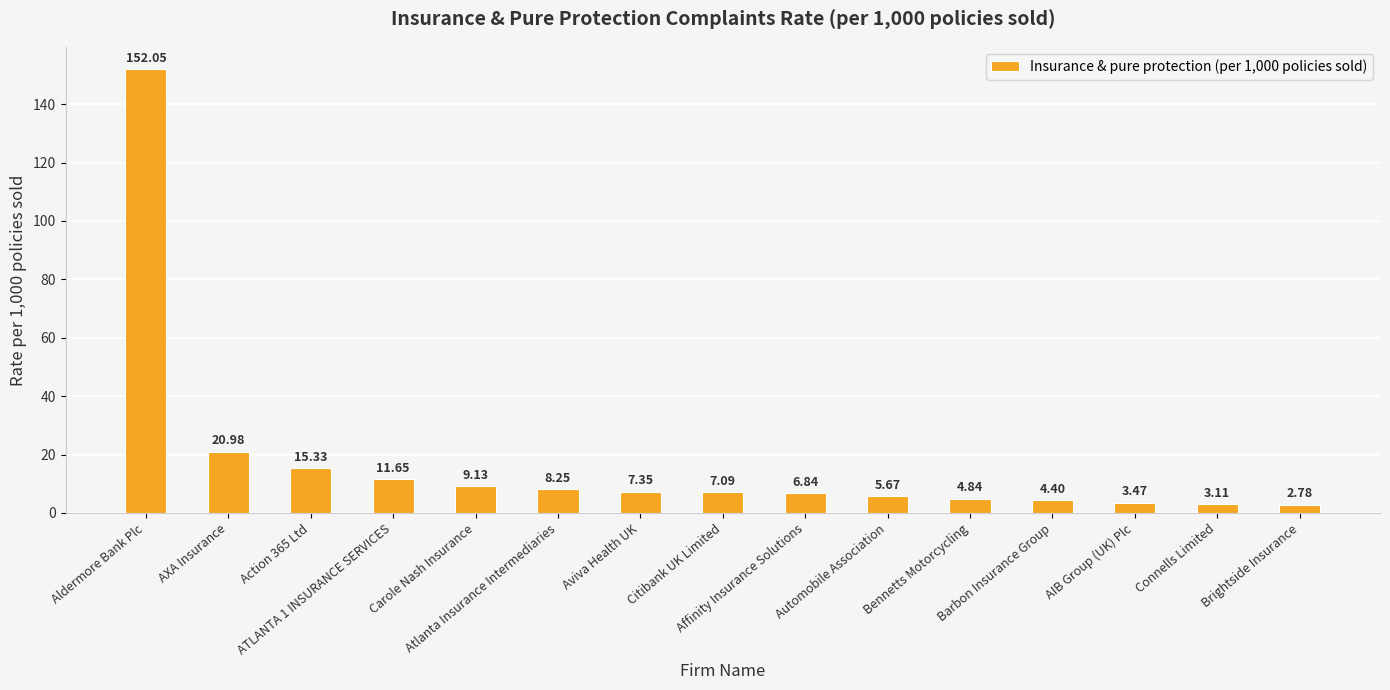

Between Aviva Health UK and Automobile Association, which is larger?

Aviva Health UK